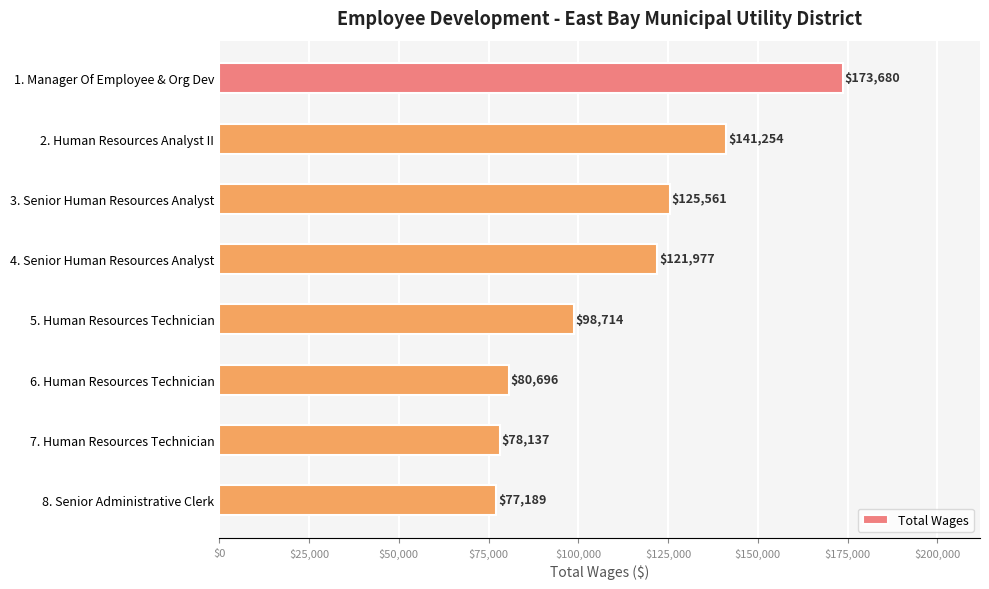

True or false: the data shows 137230 at 8. Senior Administrative Clerk.

False